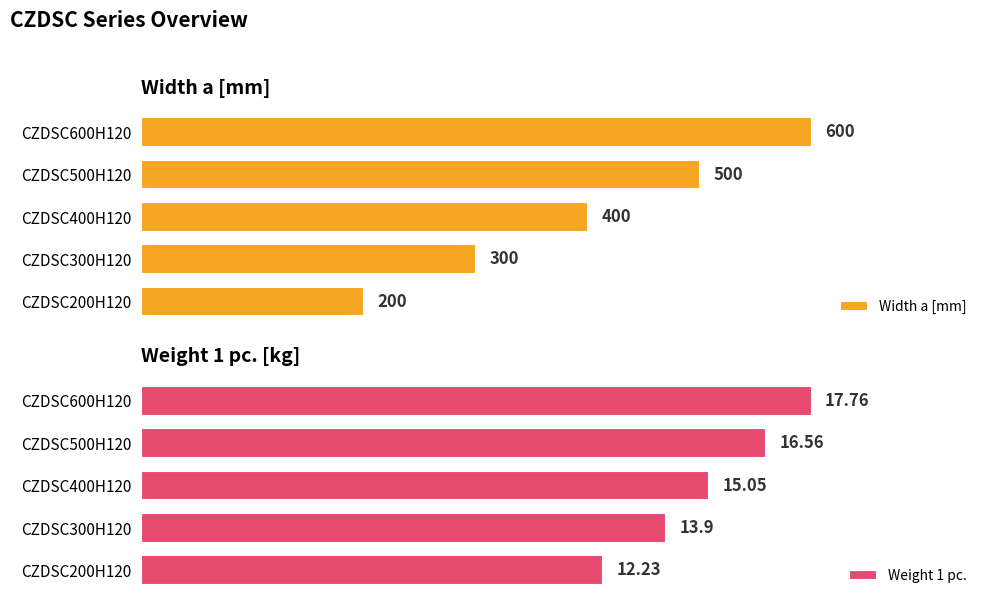

Where is Width a [mm] nearest to the value 400?

CZDSC400H120